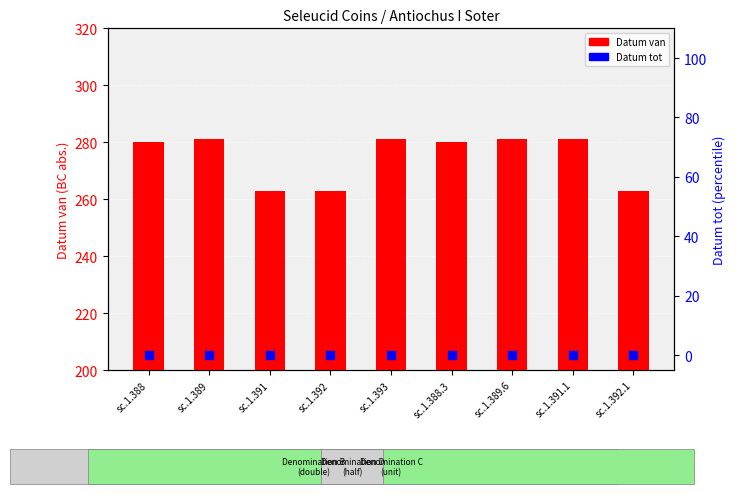

At which category is the sum across all series the highest?

sc.1.389